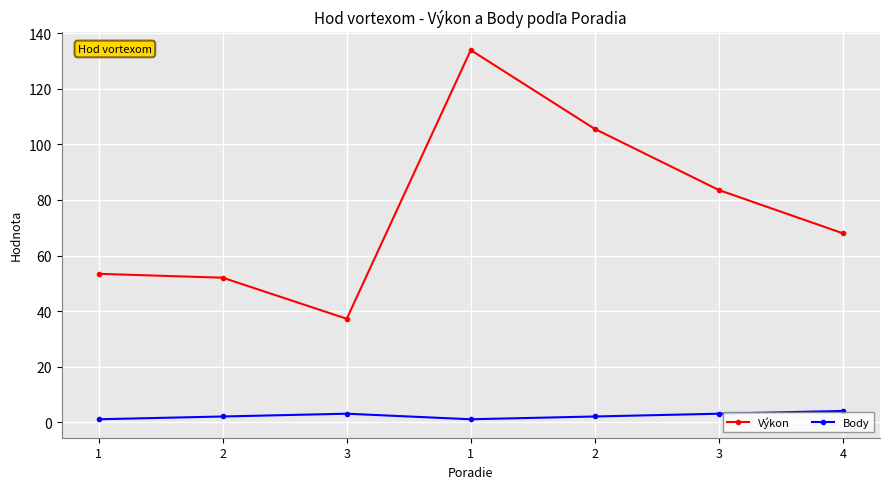

What is the label of the 3rd point from the right?

2